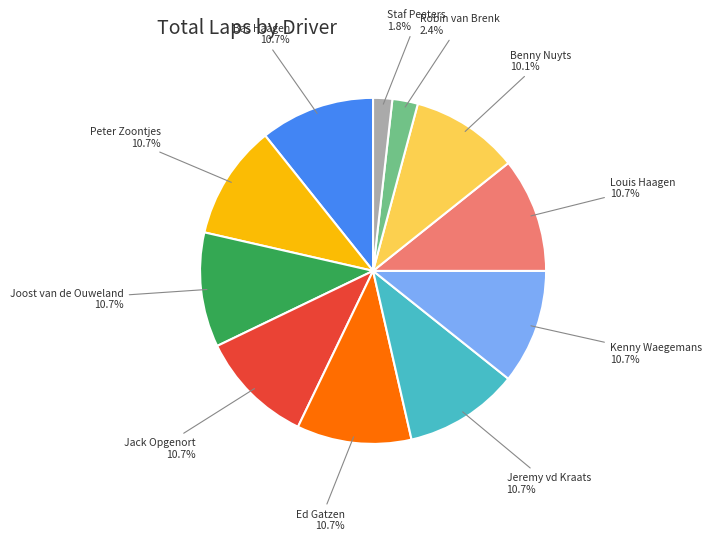

Does any single category account for the majority?

No